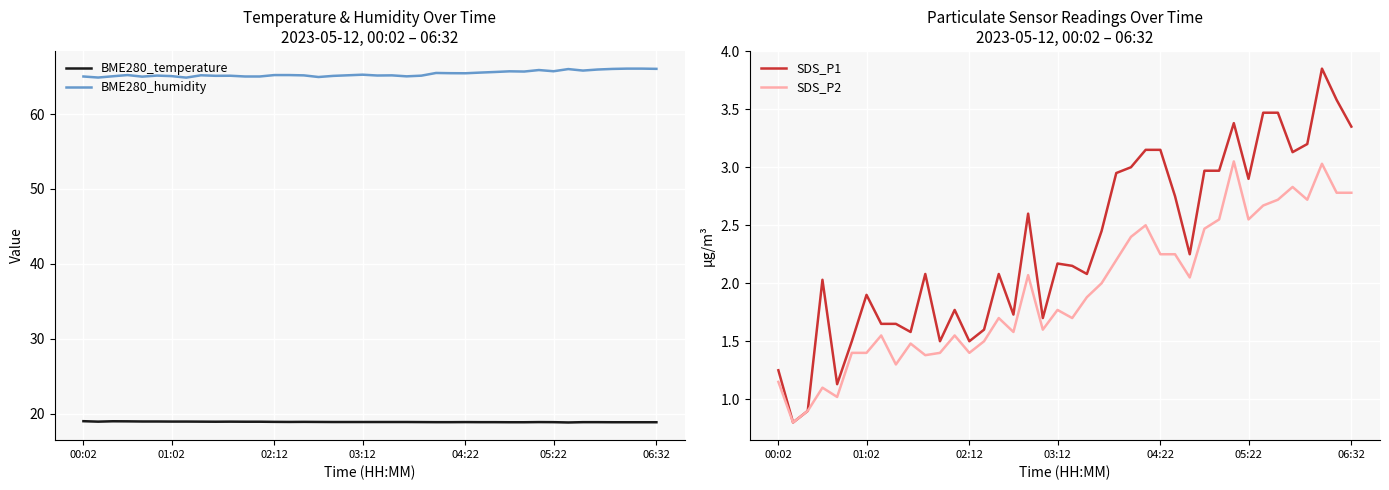

True or false: BME280_humidity and BME280_temperature cross at least once.

False